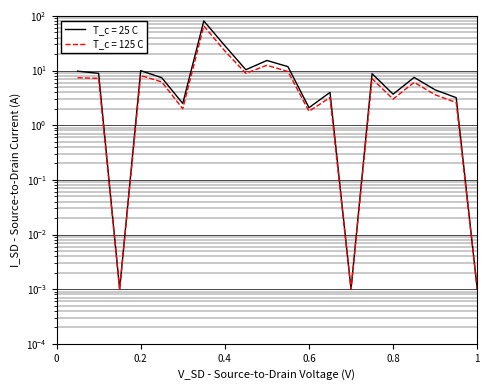

What are all the series names shown in the legend?

T_c = 25 C, T_c = 125 C